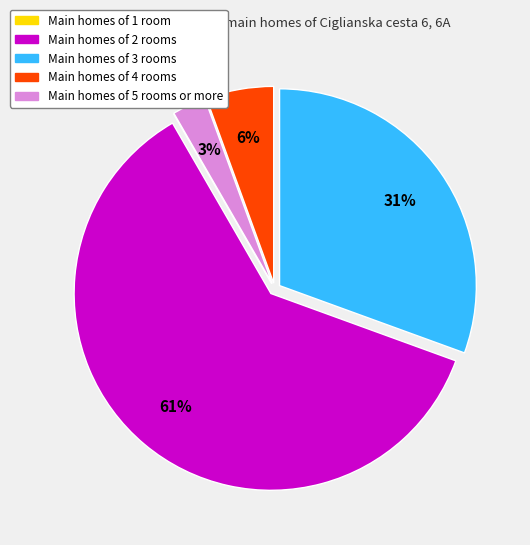

To the nearest percent, what is the average slice percentage?

20%